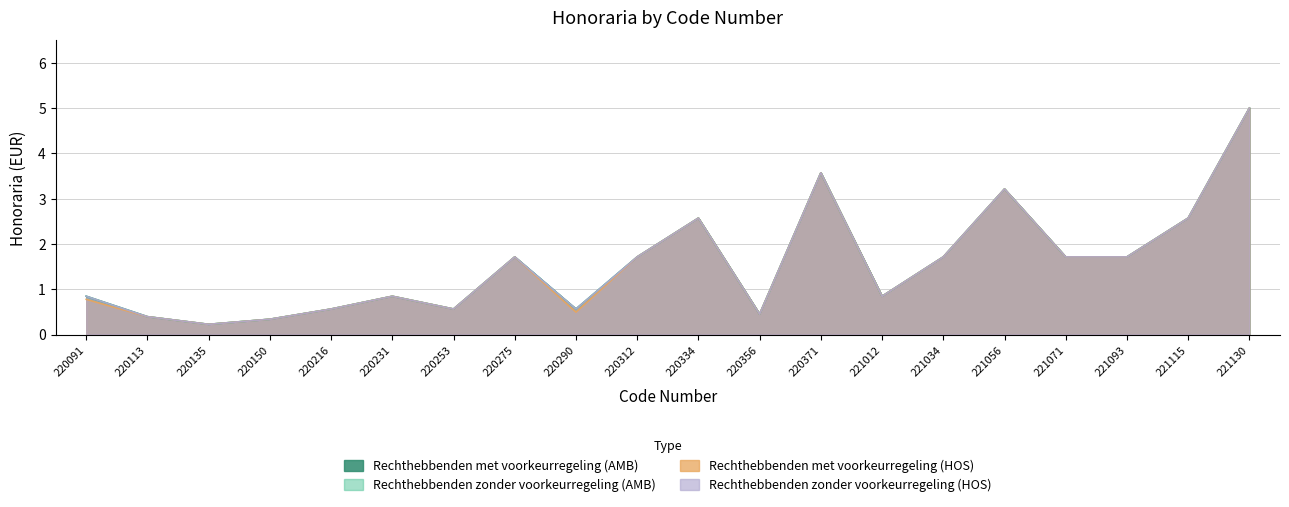

True or false: Rechthebbenden met voorkeurregeling (HOS) and Rechthebbenden met voorkeurregeling (AMB) intersect in this chart.

False